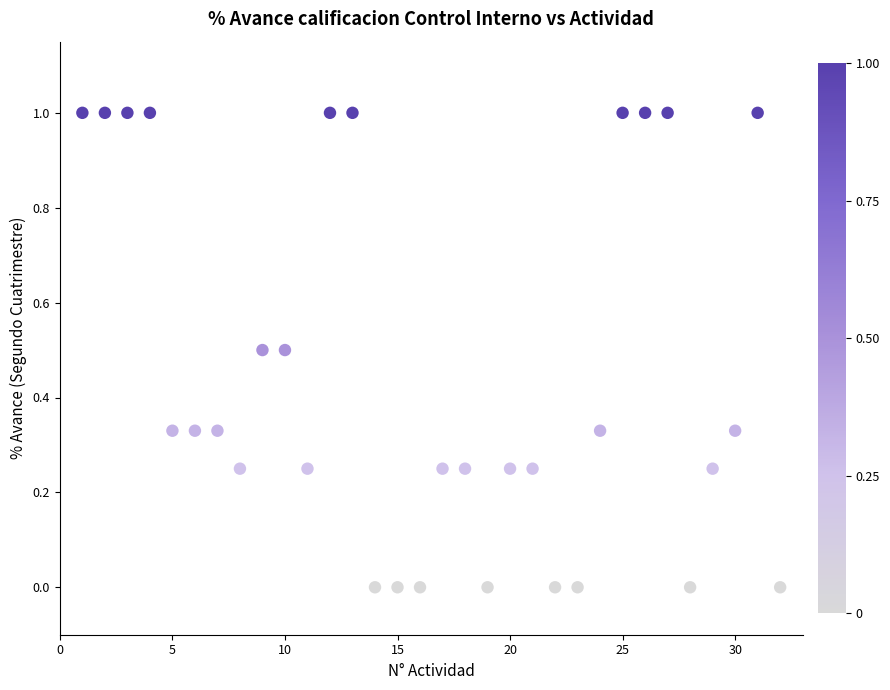

What is the range of X values (max minus min)?

31.0